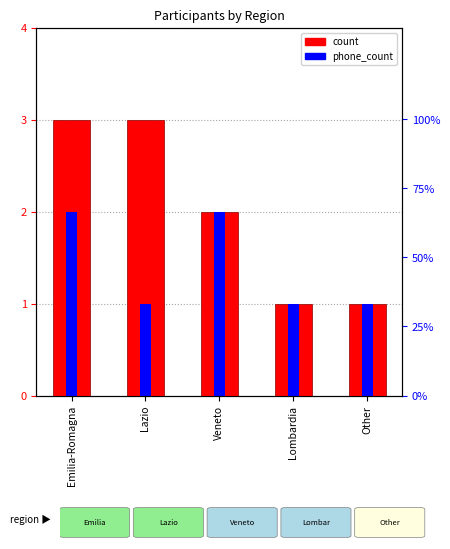

Reading left to right, transcribe all the data shown in this chart.

count: Emilia-Romagna=3	Lazio=3	Veneto=2	Lombardia=1	Other=1
phone_count: Emilia-Romagna=2	Lazio=1	Veneto=2	Lombardia=1	Other=1